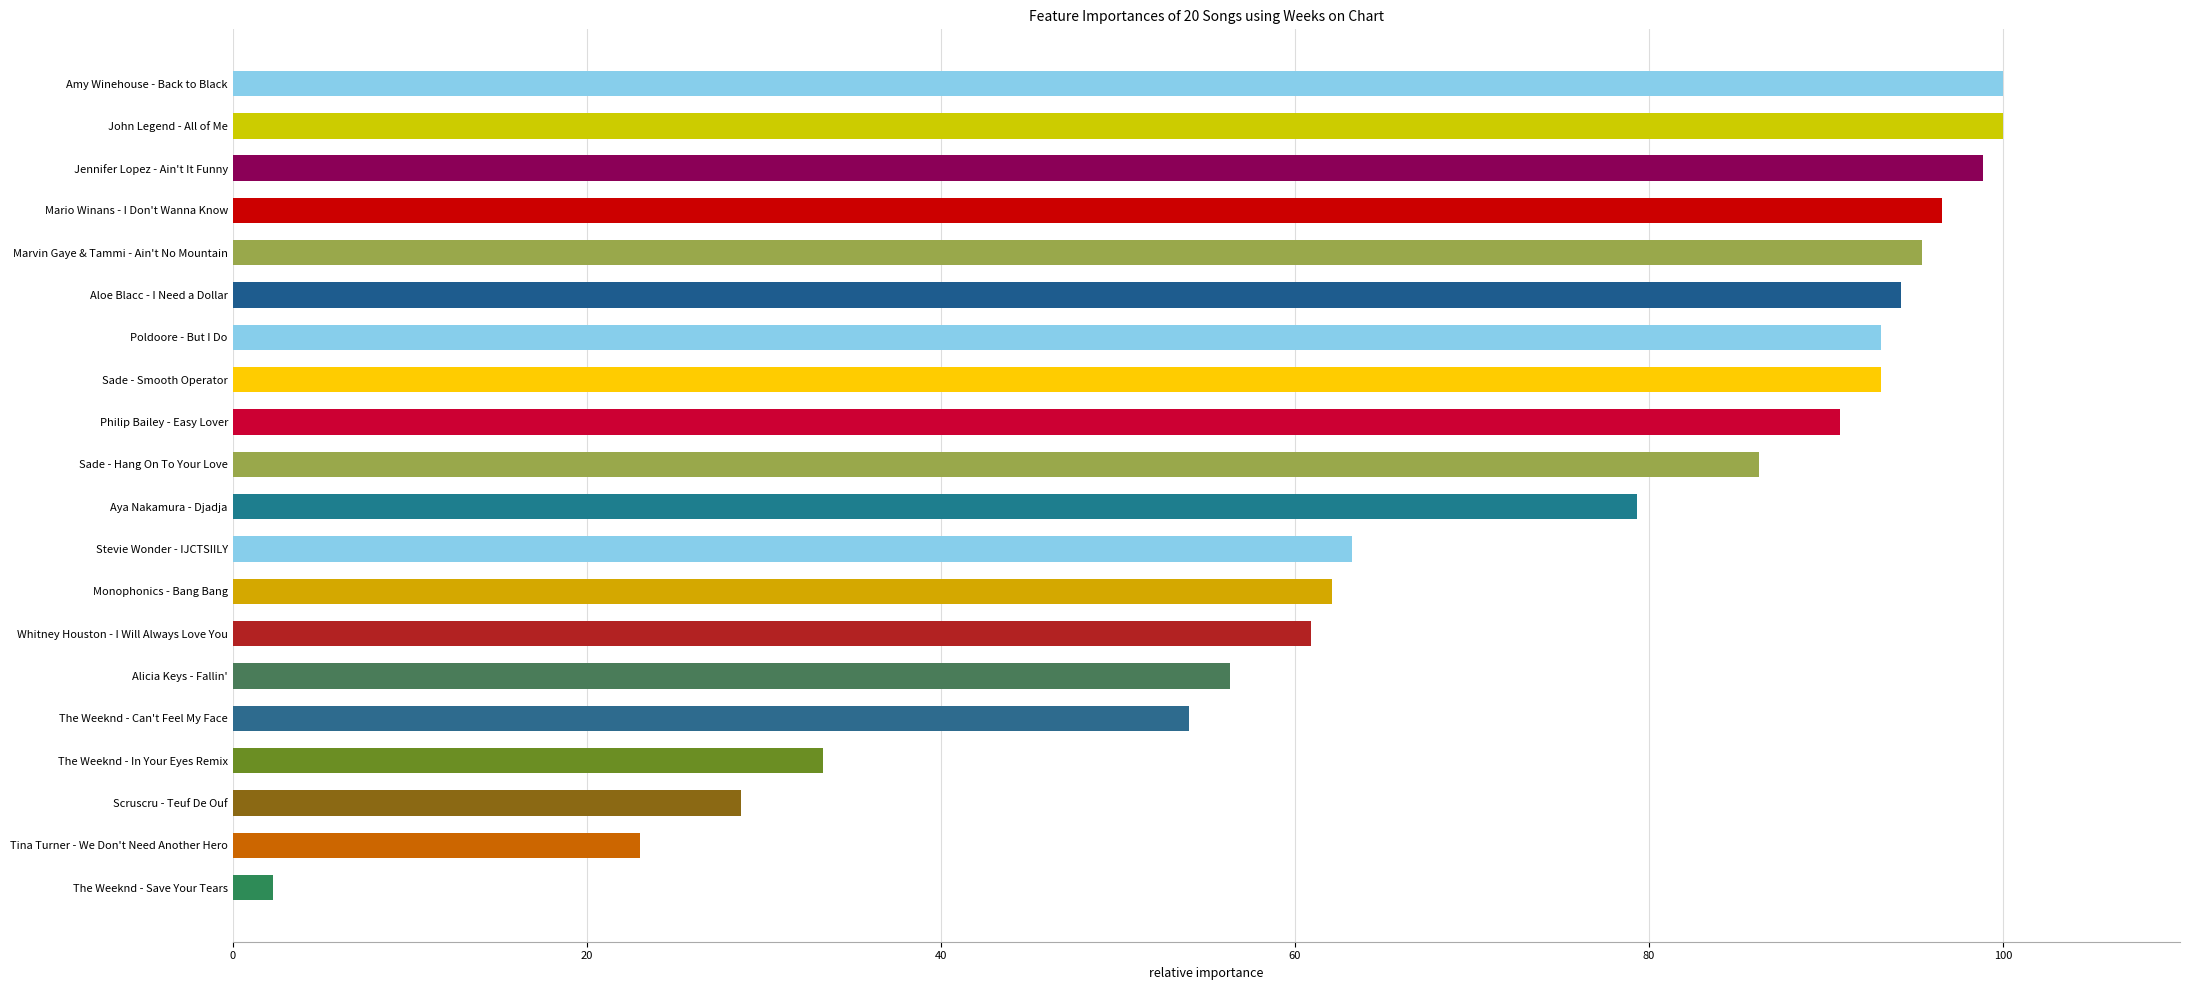

What is the change in value from Alicia Keys - Fallin' to John Legend - All of Me?

+43.7